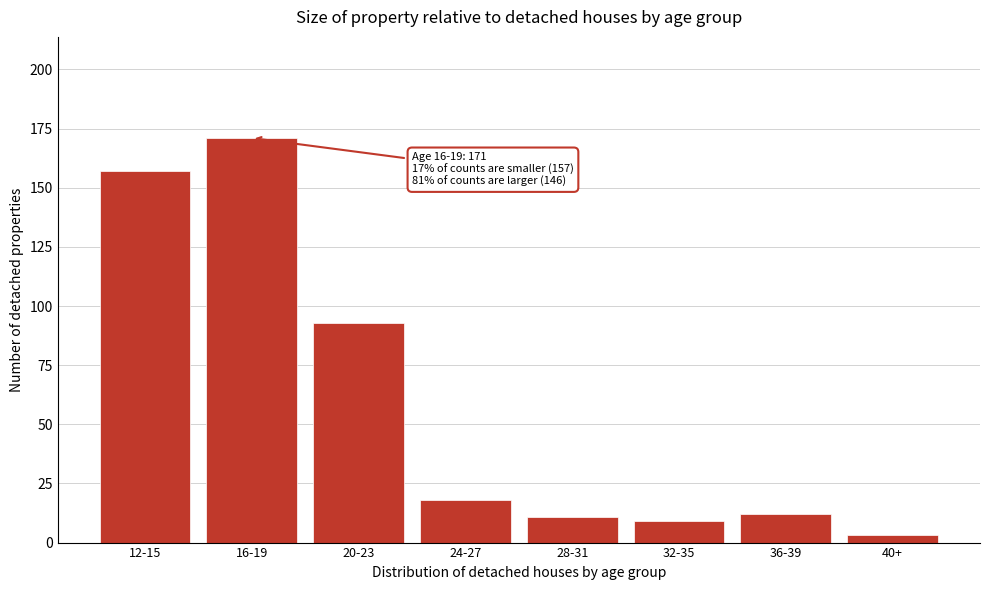

Reading left to right, extract all data points from this chart.

157	171	93	18	11	9	12	3